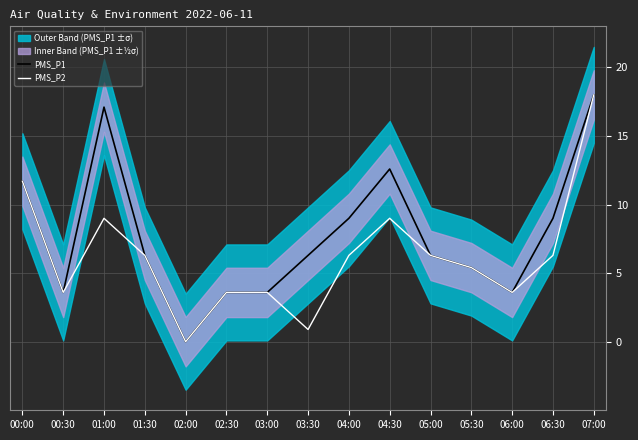

Reading left to right, list all the values displayed in this chart.

PMS_P1: 11.7	3.6	17.1	6.3	0.0	3.6	3.6	6.3	9.0	12.6	6.3	5.4	3.6	9.0	18.0
PMS_P2: 11.7	3.6	9.0	6.3	0.0	3.6	3.6	0.9	6.3	9.0	6.3	5.4	3.6	6.3	18.0